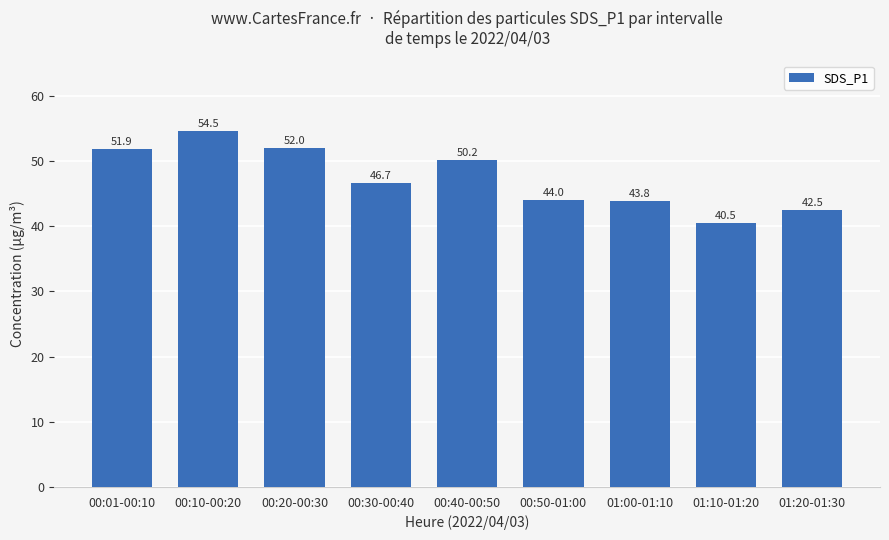

What is the change in value from 00:40-00:50 to 01:20-01:30?

-7.7